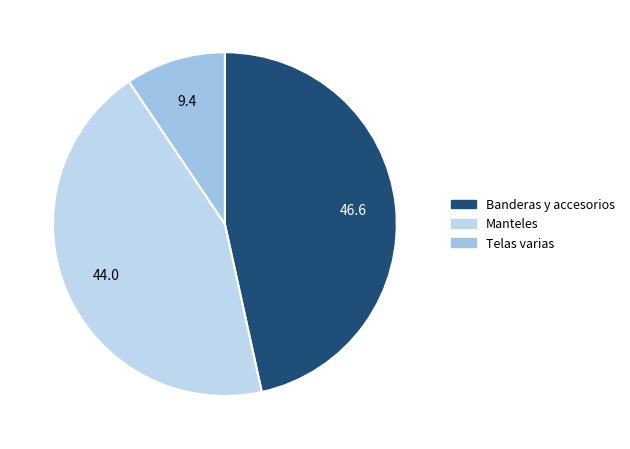

How many segments does this pie chart have?

3